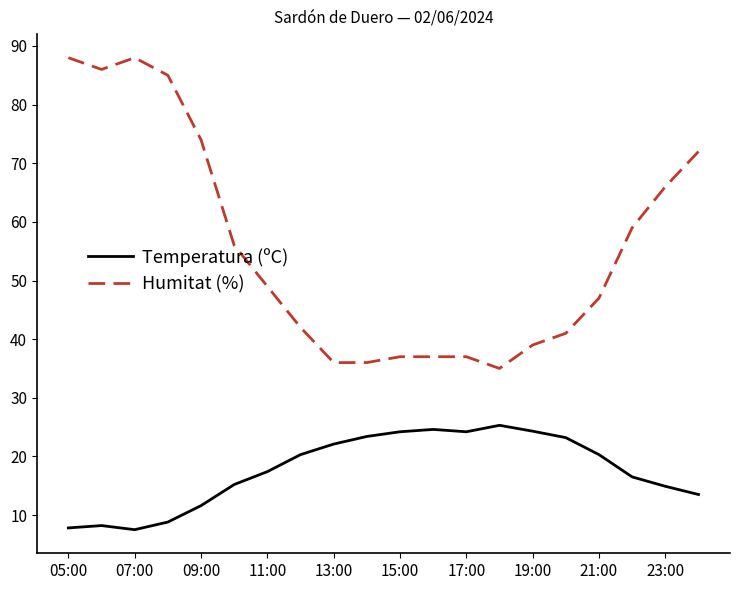

True or false: Temperatura (ºC) and Humitat (%) intersect in this chart.

False